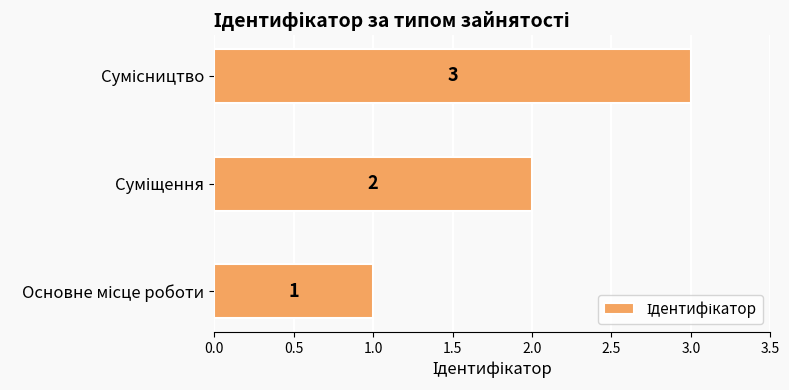

What is the greatest value displayed?

3